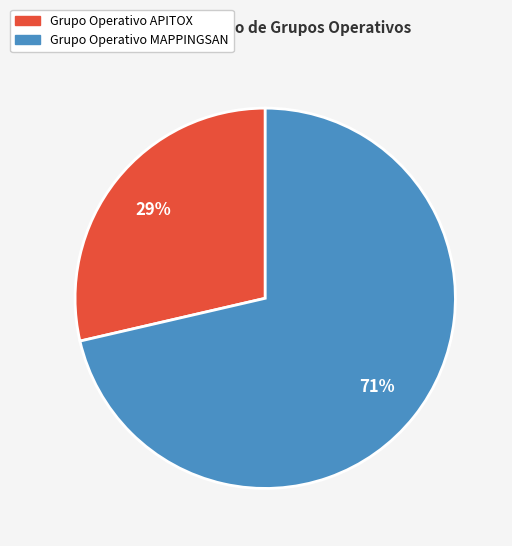

To the nearest percent, what percentage of the pie is Grupo Operativo MAPPINGSAN?

71%